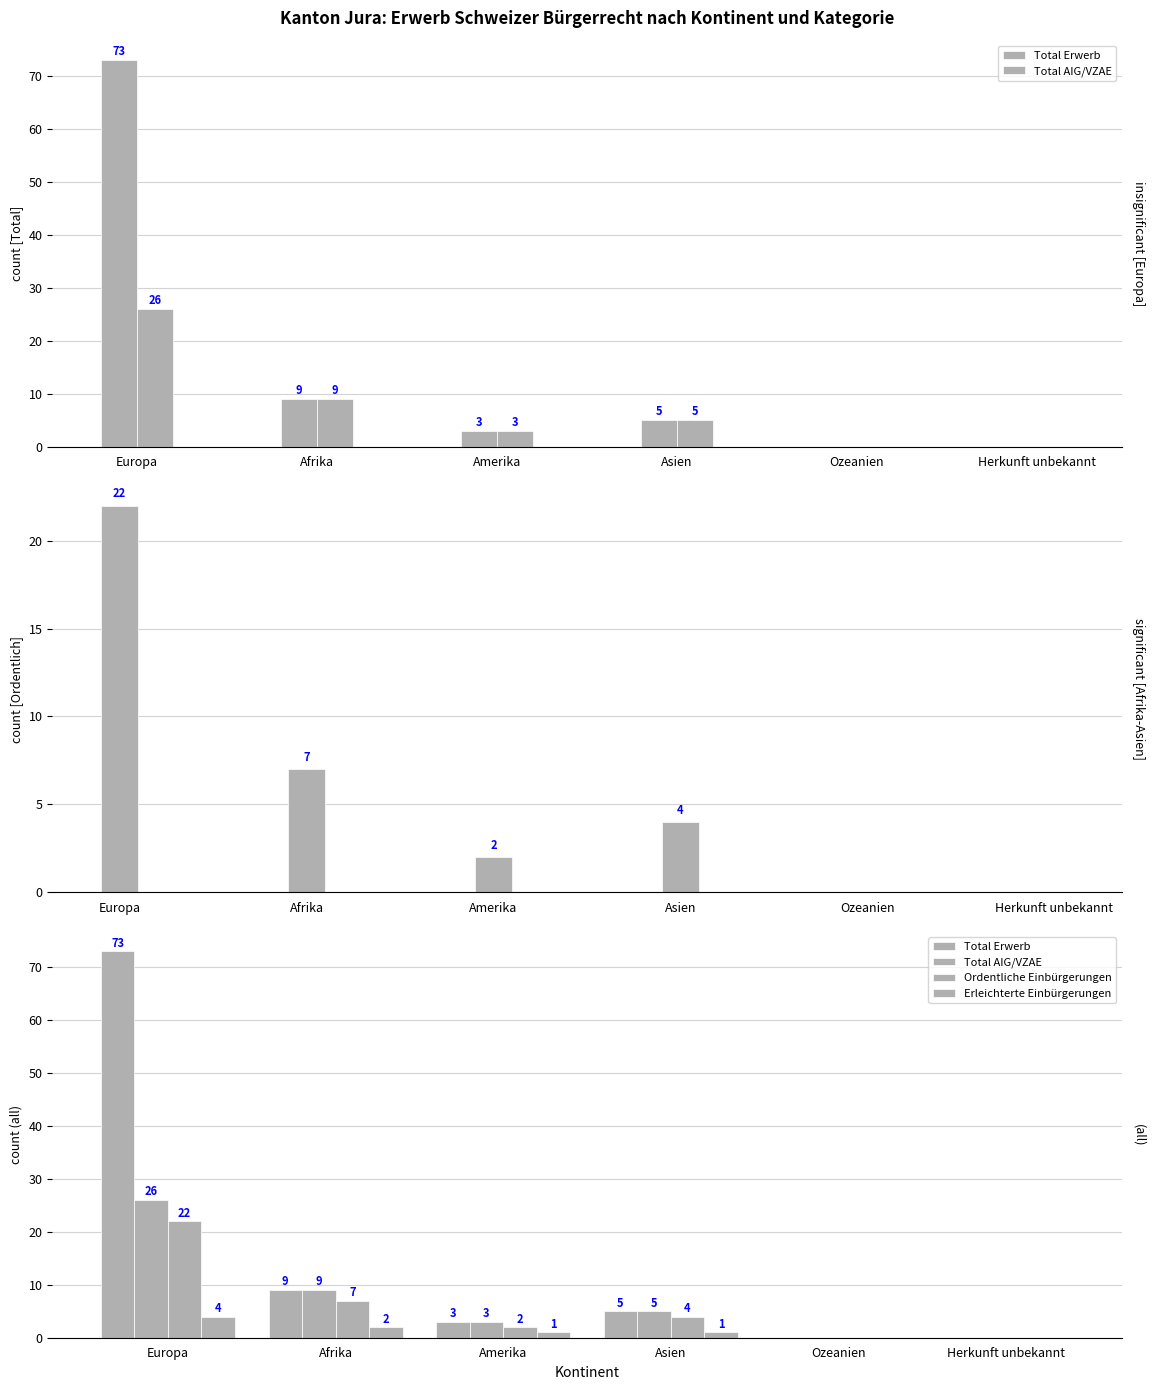

What is the label of the 2nd bar from the left?

Afrika